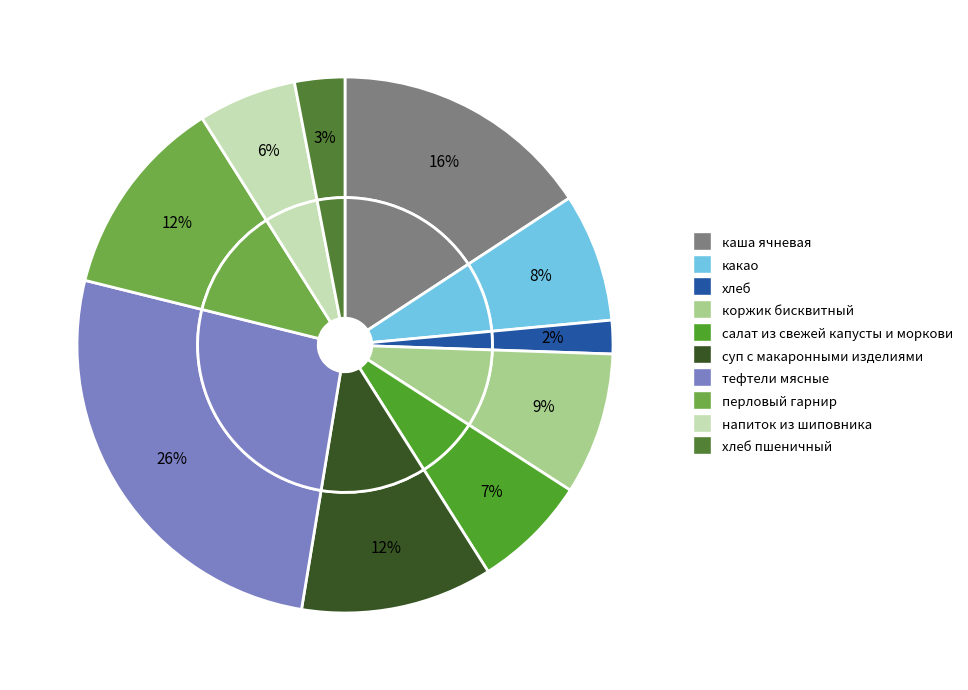

To the nearest percent, what is the difference between the largest and smallest slice percentages?

24%